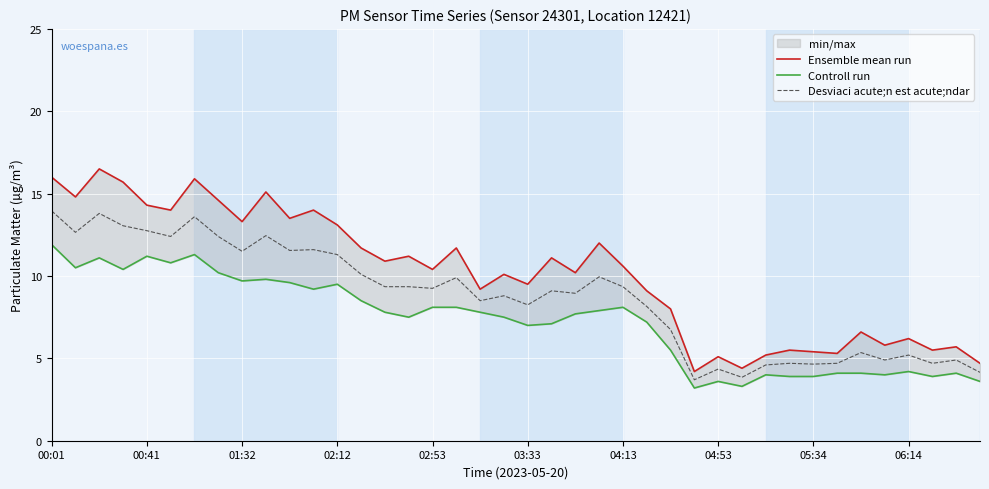

How many lines are shown in the chart?

3